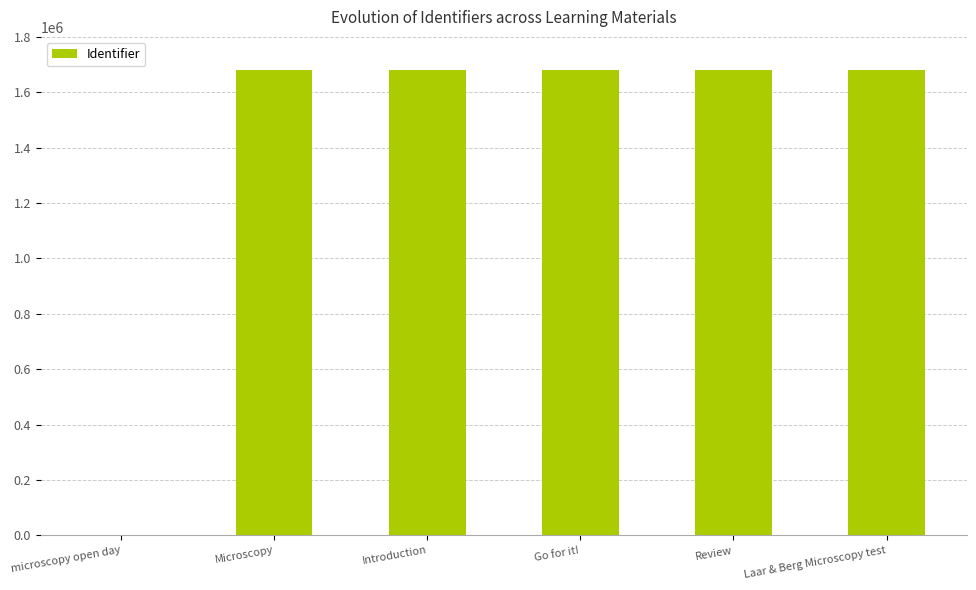

What is the sum of the values at Review and Microscopy?

3359142